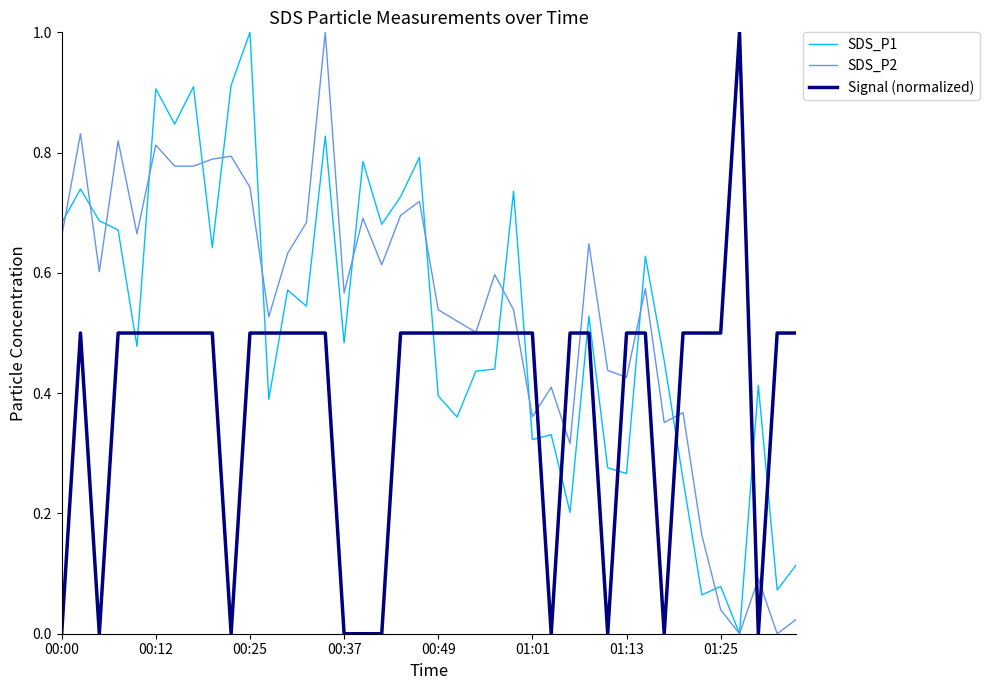

True or false: SDS_P1 and Signal (normalized) cross at least once.

True